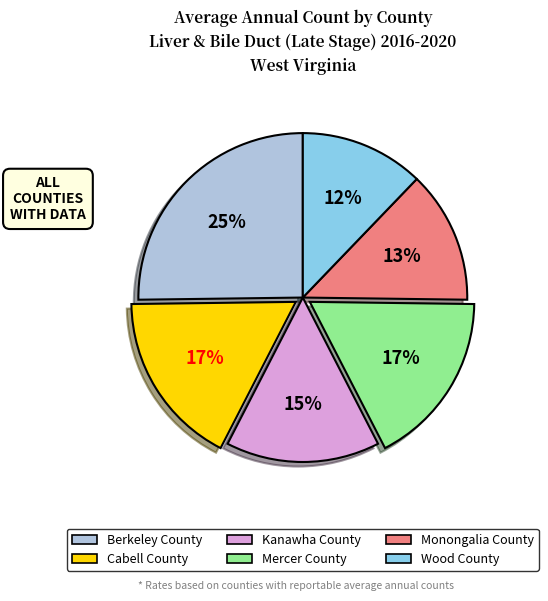

Is it true that Monongalia County is 1% of the pie?

False